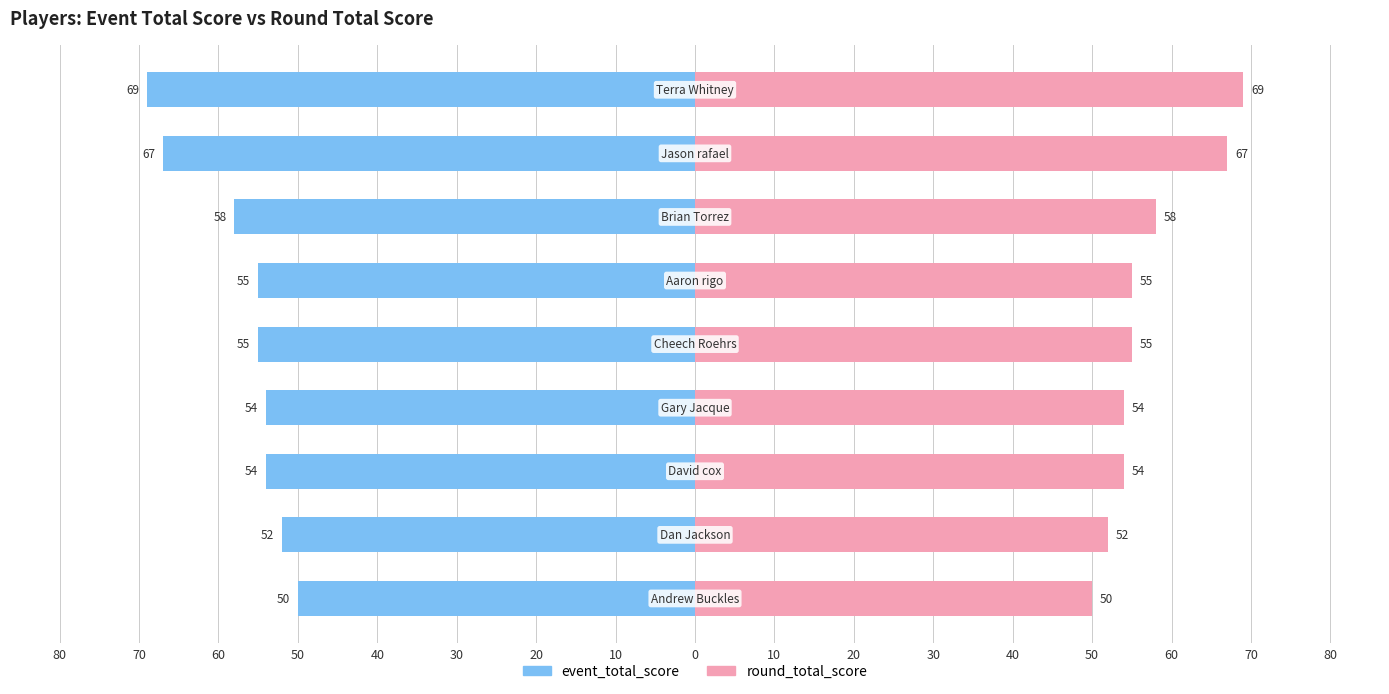

Which series has the largest total across all categories?

round_total_score